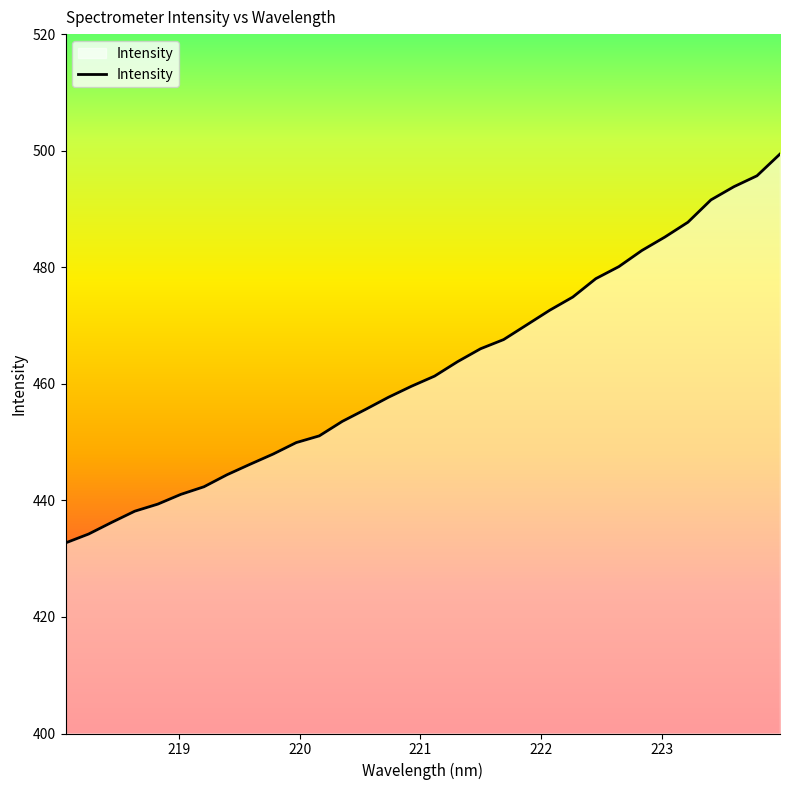

How many values are below 461?

16